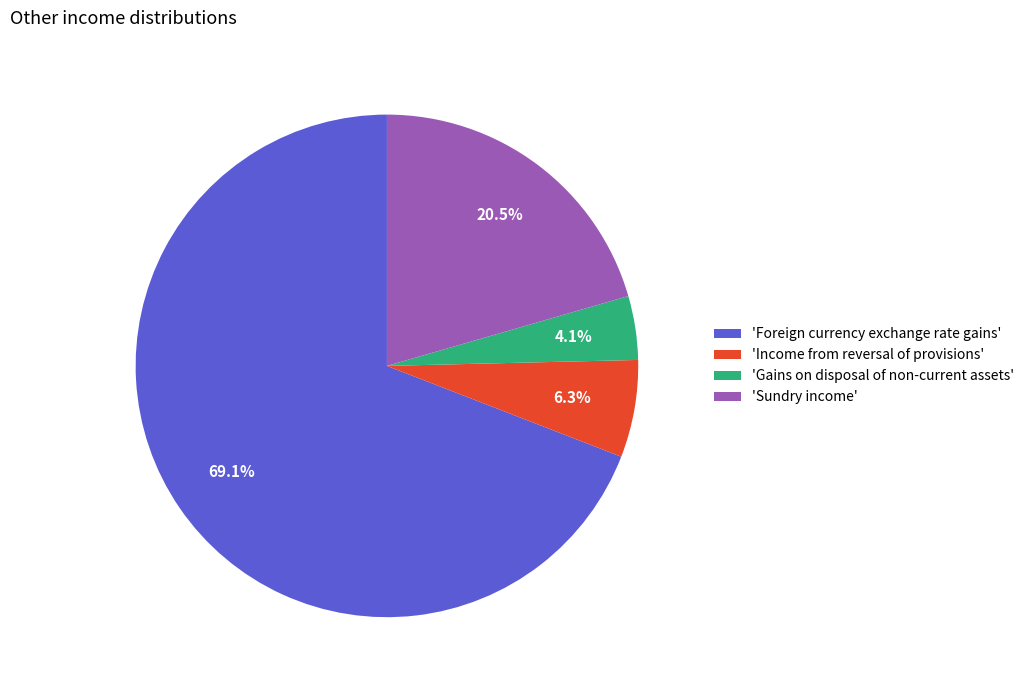

To the nearest percent, what is the average slice percentage?

25%